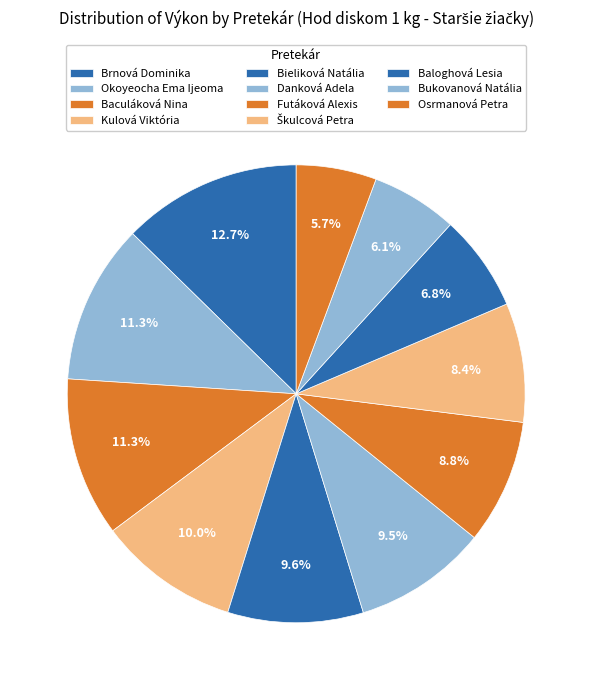

Is it true that Kulová Viktória is 5% of the pie?

False